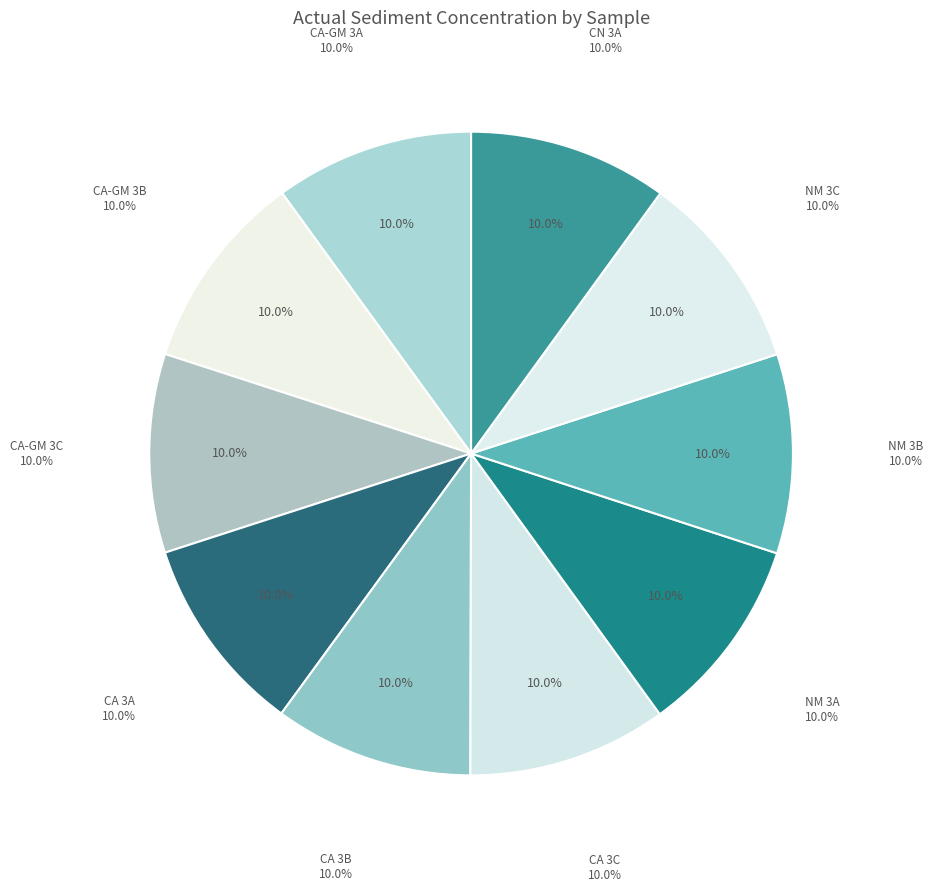

Which category has the smallest portion of the pie?

3A (CA)